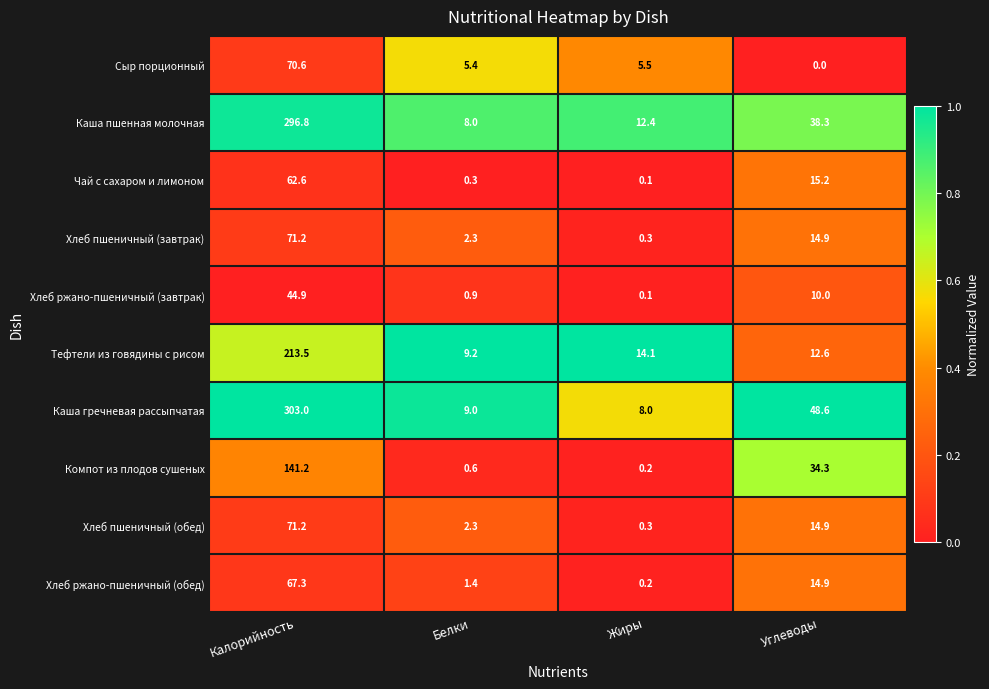

What is the average value of the Сыр порционный series?

20.4